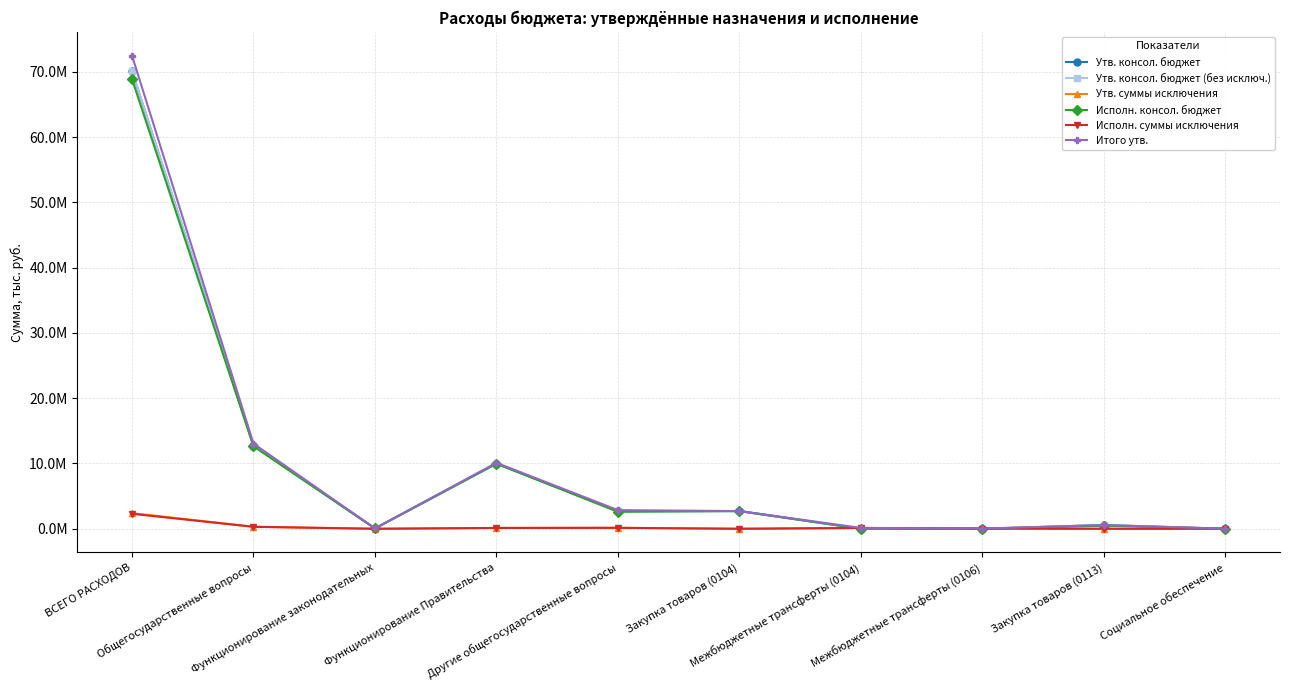

Which series ends up on top after the final intersection of Исполн. суммы исключения and Утв. консол. бюджет?

Утв. консол. бюджет